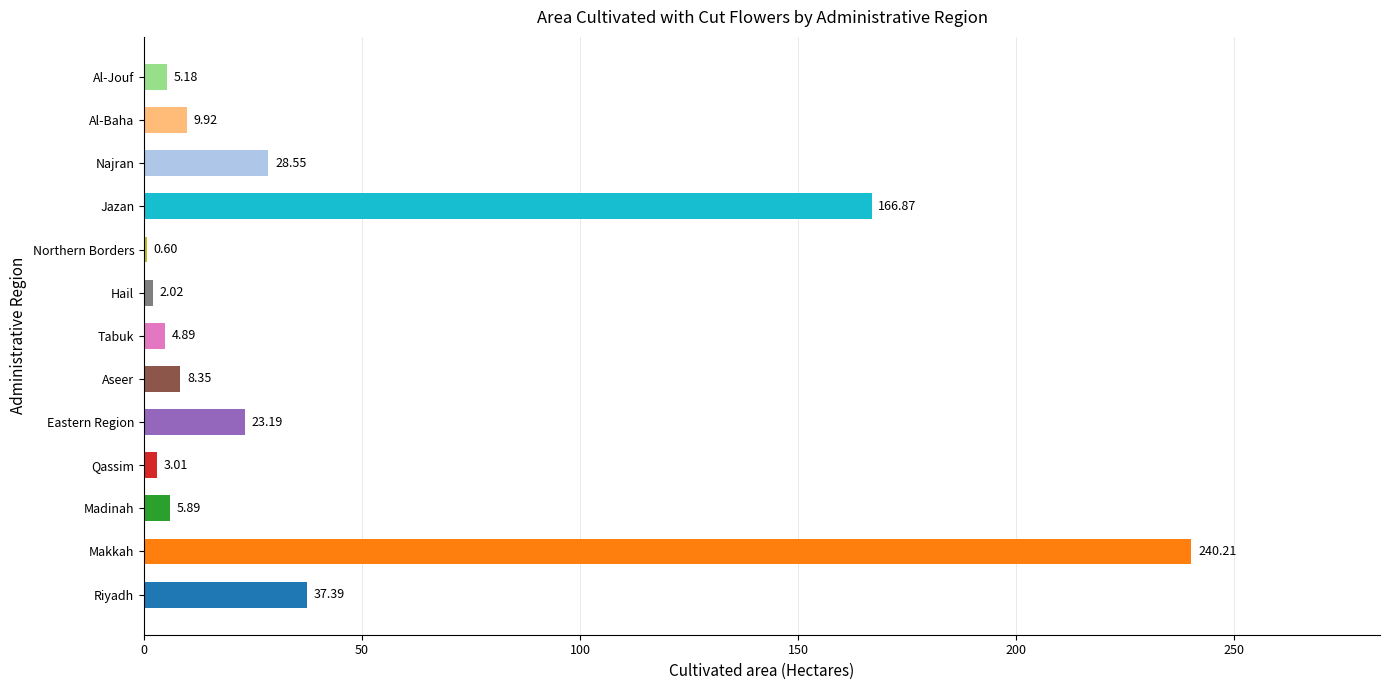

What is the greatest value displayed?

240.2